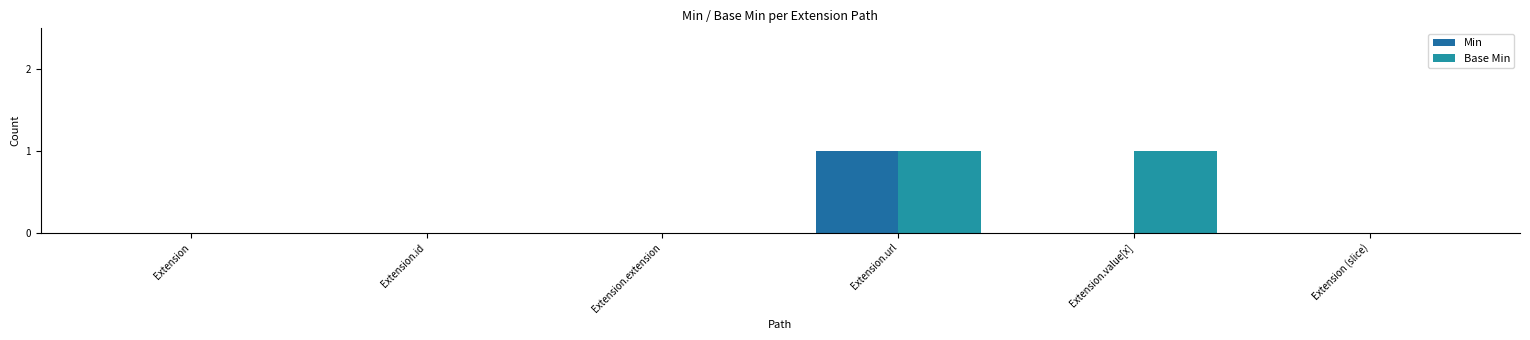

Which category has the highest value across all series?

Extension.url